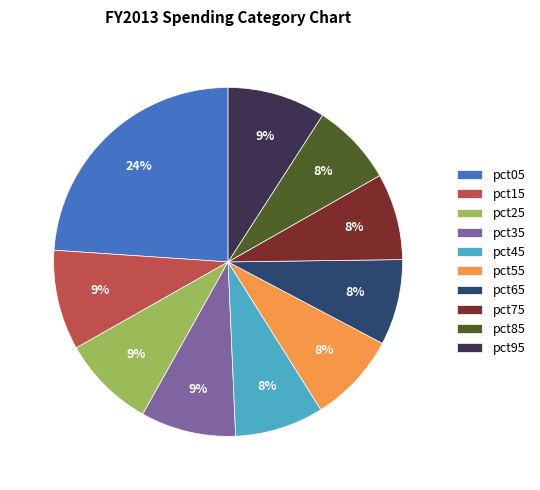

To the nearest percent, what is the combined percentage of pct65 and pct85?

16%